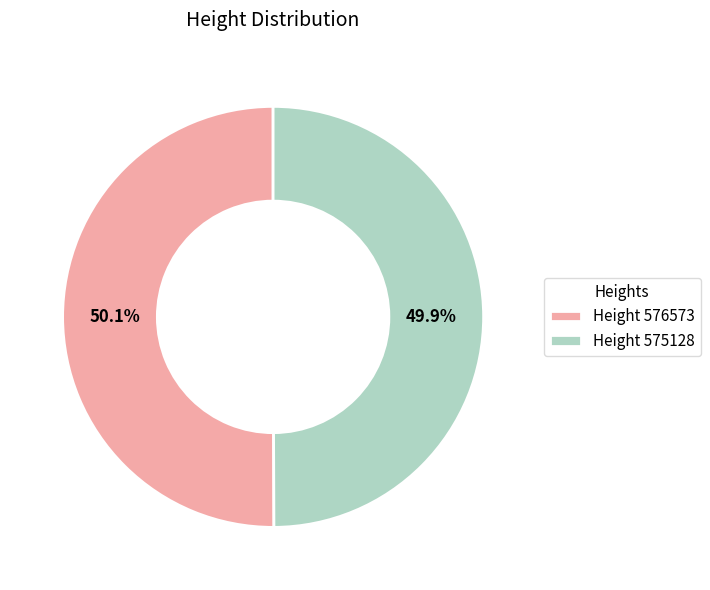

Is there a majority slice in this chart?

Yes